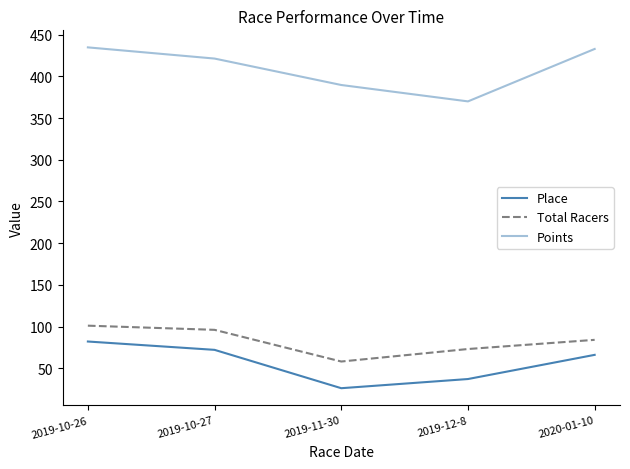

What is the lowest value of the Place series?

26.0